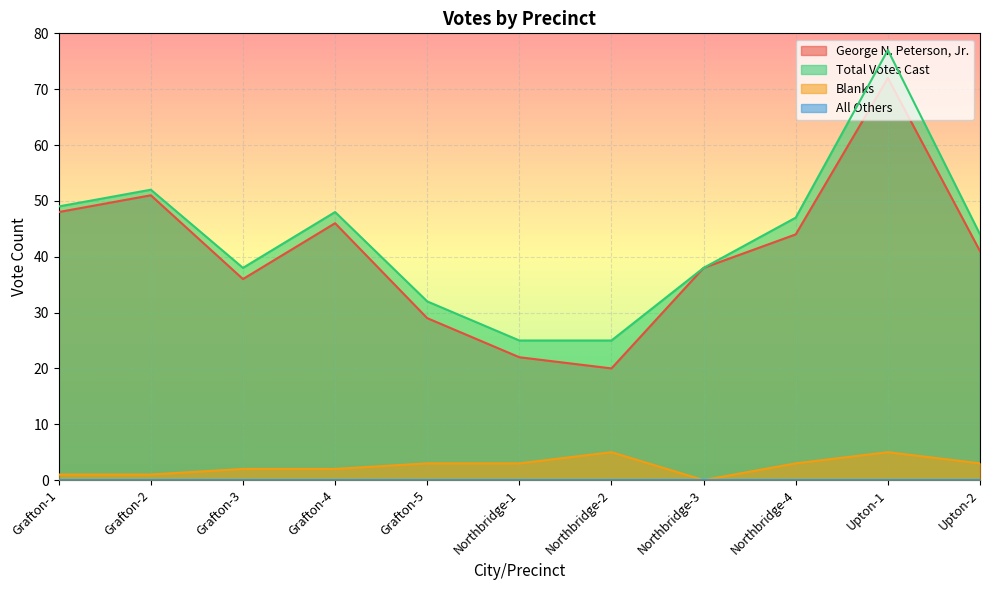

Which series changed the most between Grafton-2 and Grafton-5?

George N. Peterson, Jr.